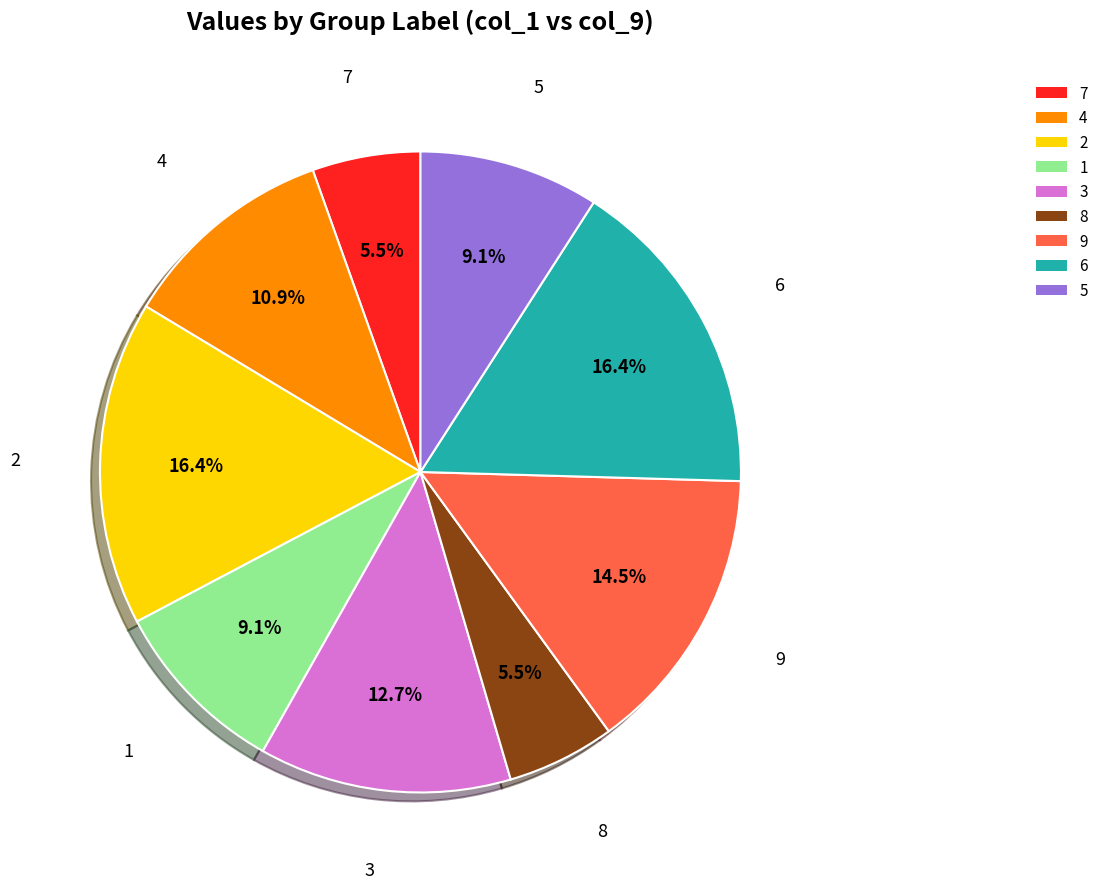

Count the number of slices in the pie.

9